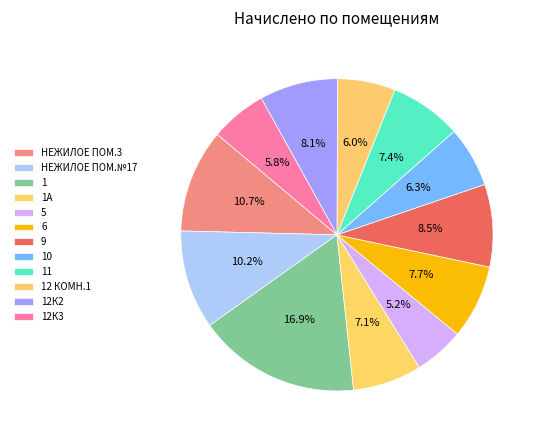

Count the number of slices in the pie.

12